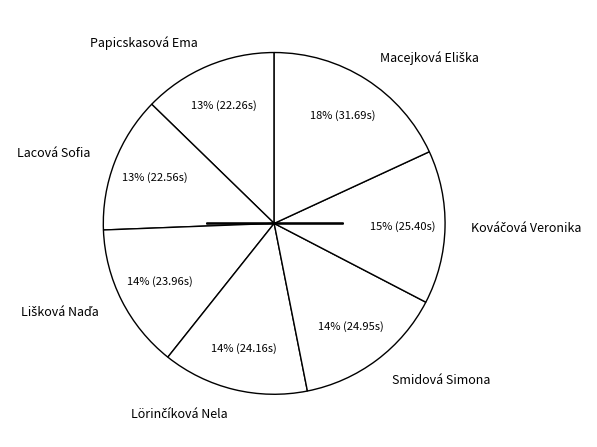

Is there any slice that represents more than half of the pie?

No